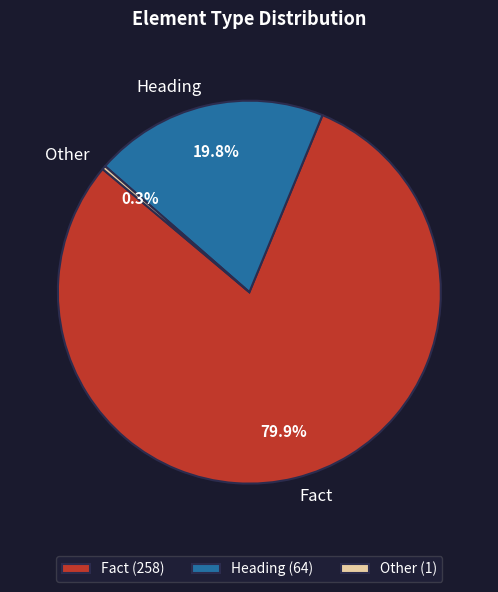

To the nearest percent, what is the difference between the Fact and Other slice percentages?

80%